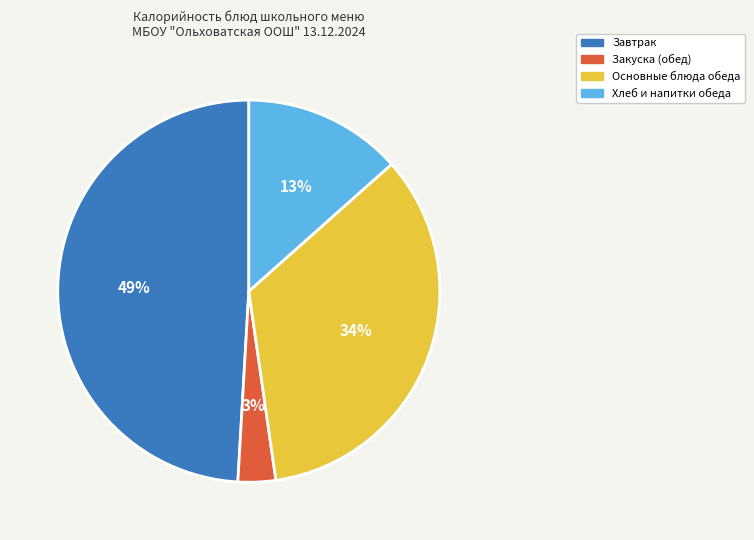

Is there a majority slice in this chart?

No